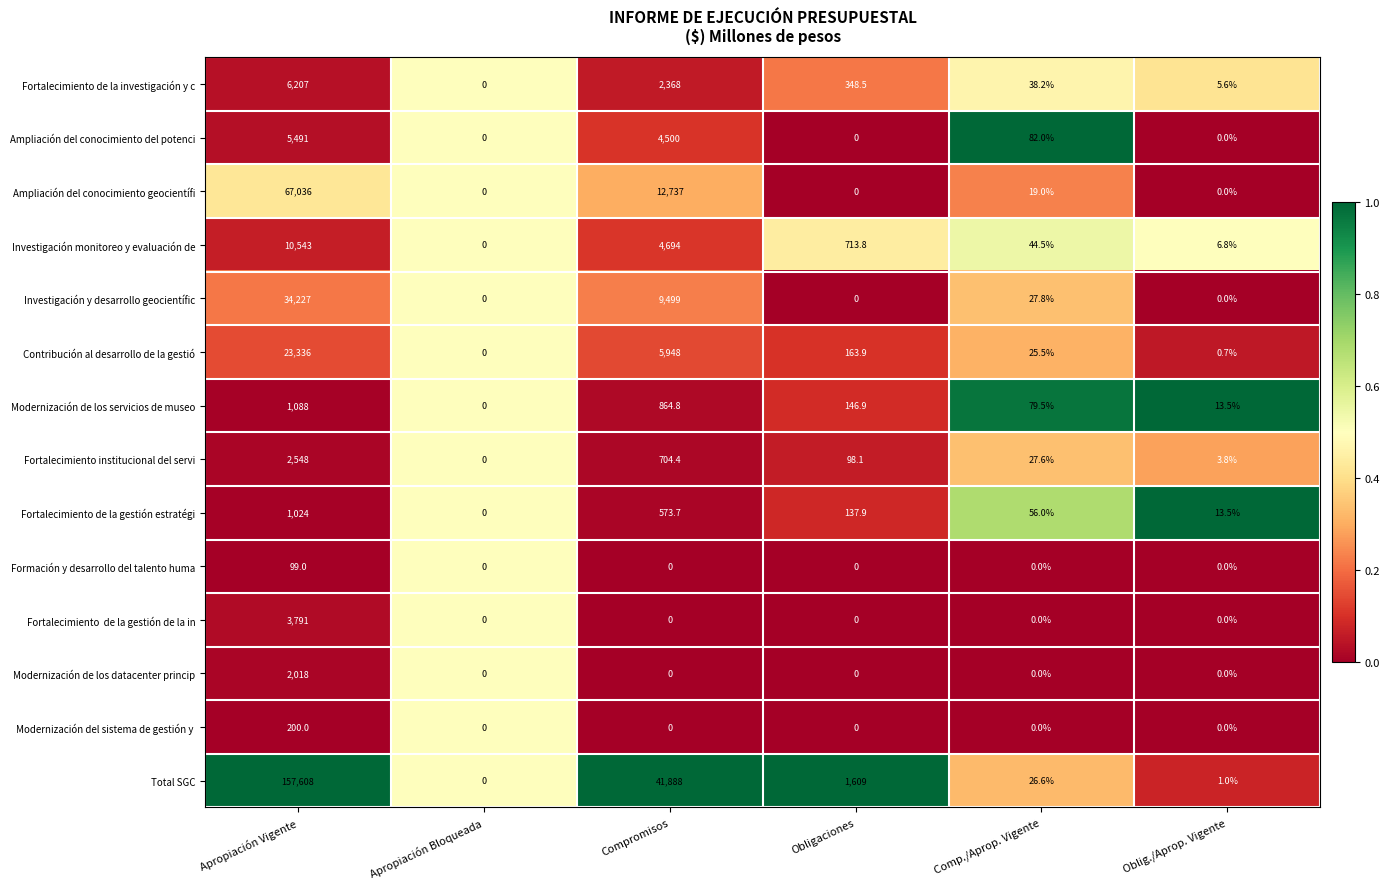

List the labels in order of Fortalecimiento de la gestión estratégi value, largest first.

Apropiación Vigente, Compromisos, Obligaciones, Comp./Aprop. Vigente, Oblig./Aprop. Vigente, Apropiación Bloqueada